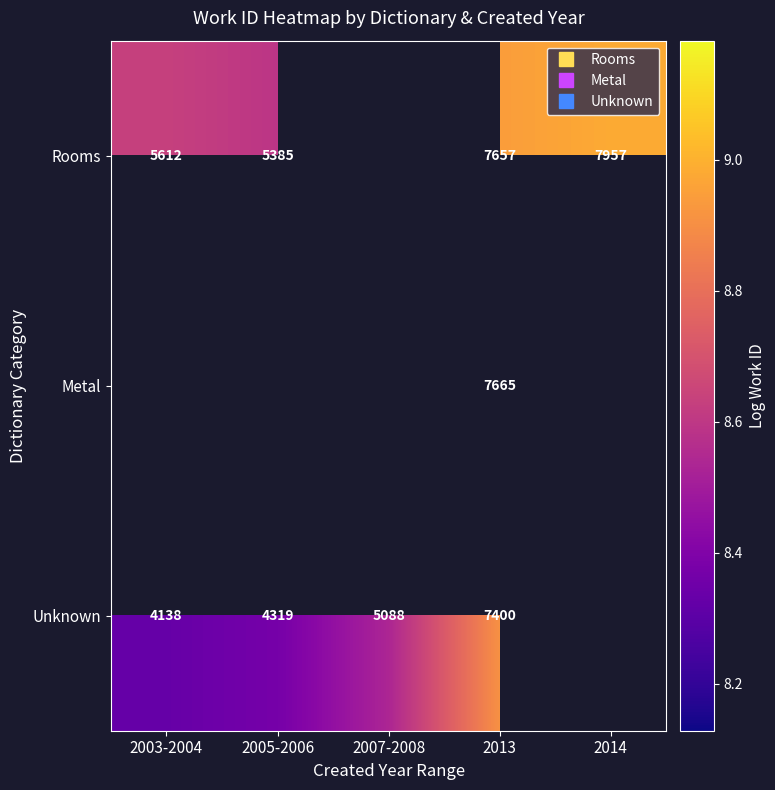

At which category does the chart reach its minimum across all series?

2003-2004